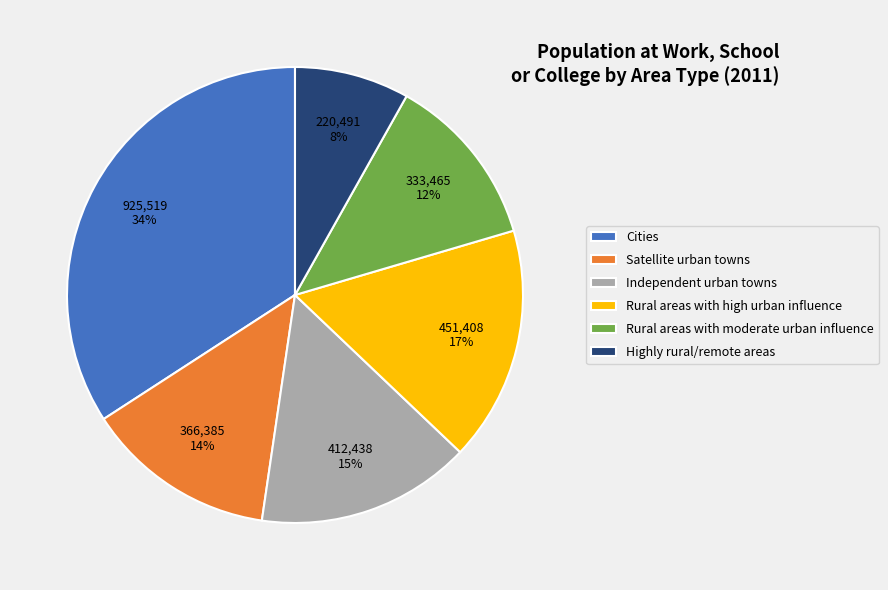

Approximately how many times larger is the value at Independent urban towns compared to Rural areas with moderate urban influence?

1.2